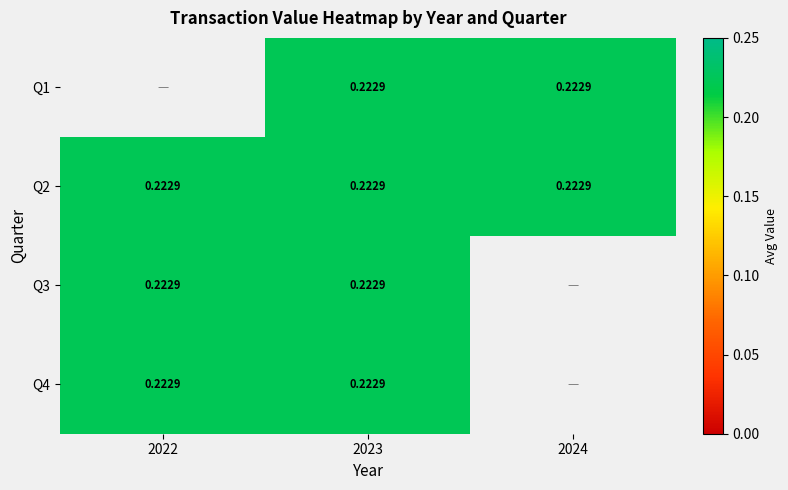

What is the maximum value shown in the chart?

0.2